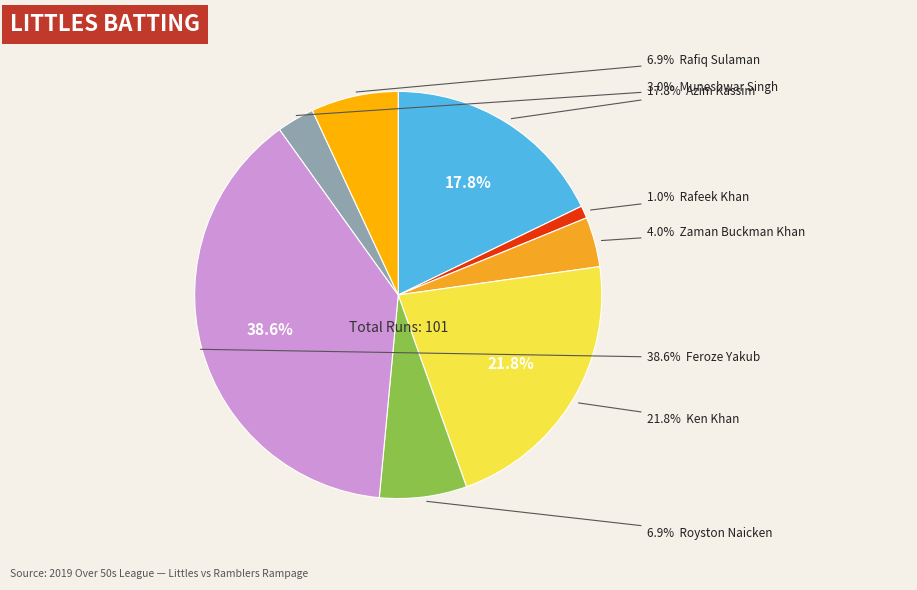

Does any single category account for the majority?

No